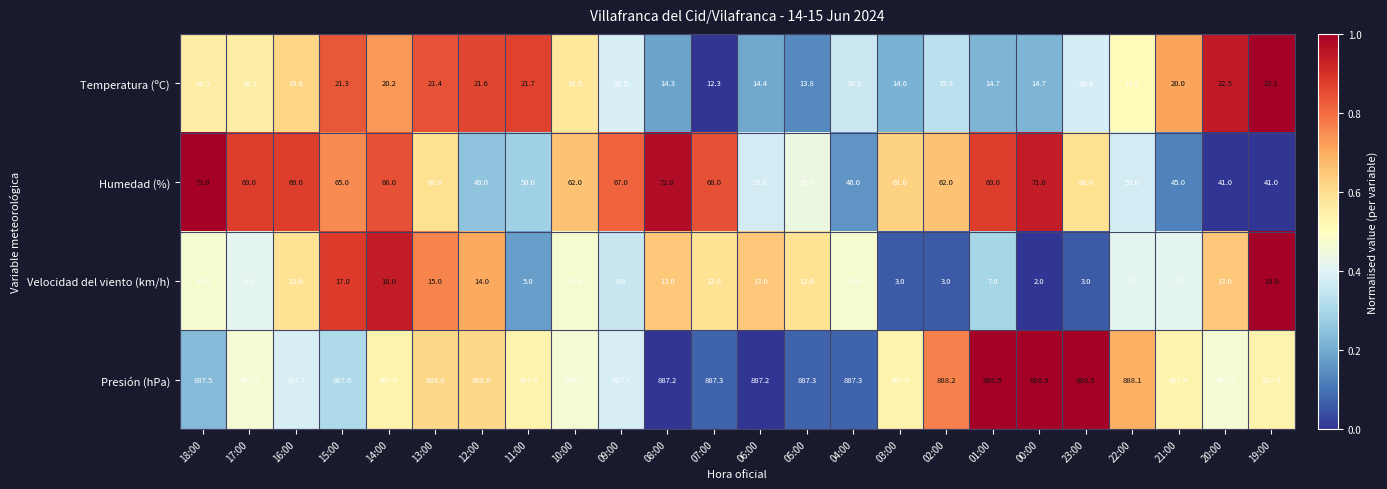

At how many categories does at least one series exceed 776?

24